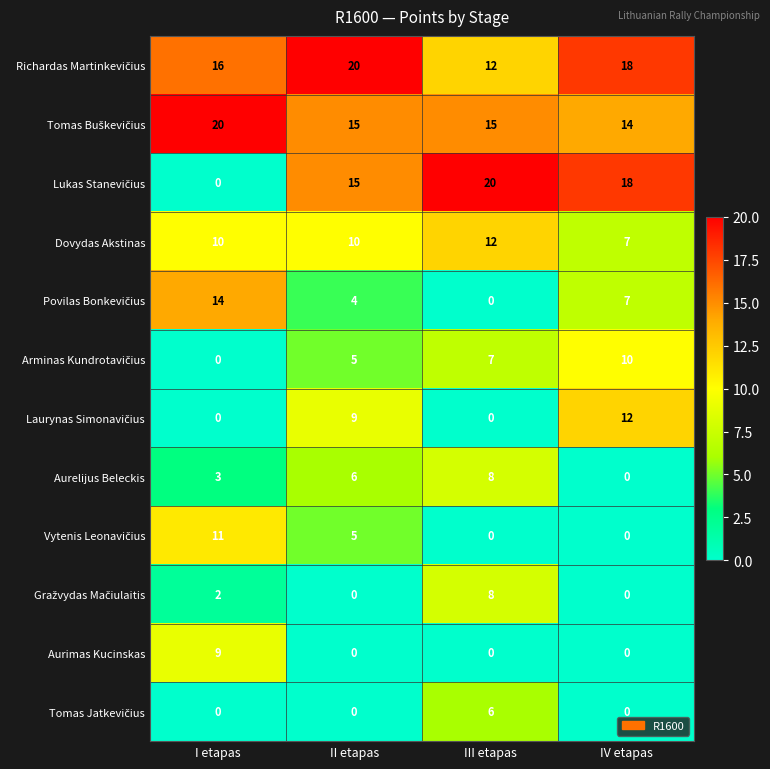

What is the minimum value for Dovydas Akstinas?

7